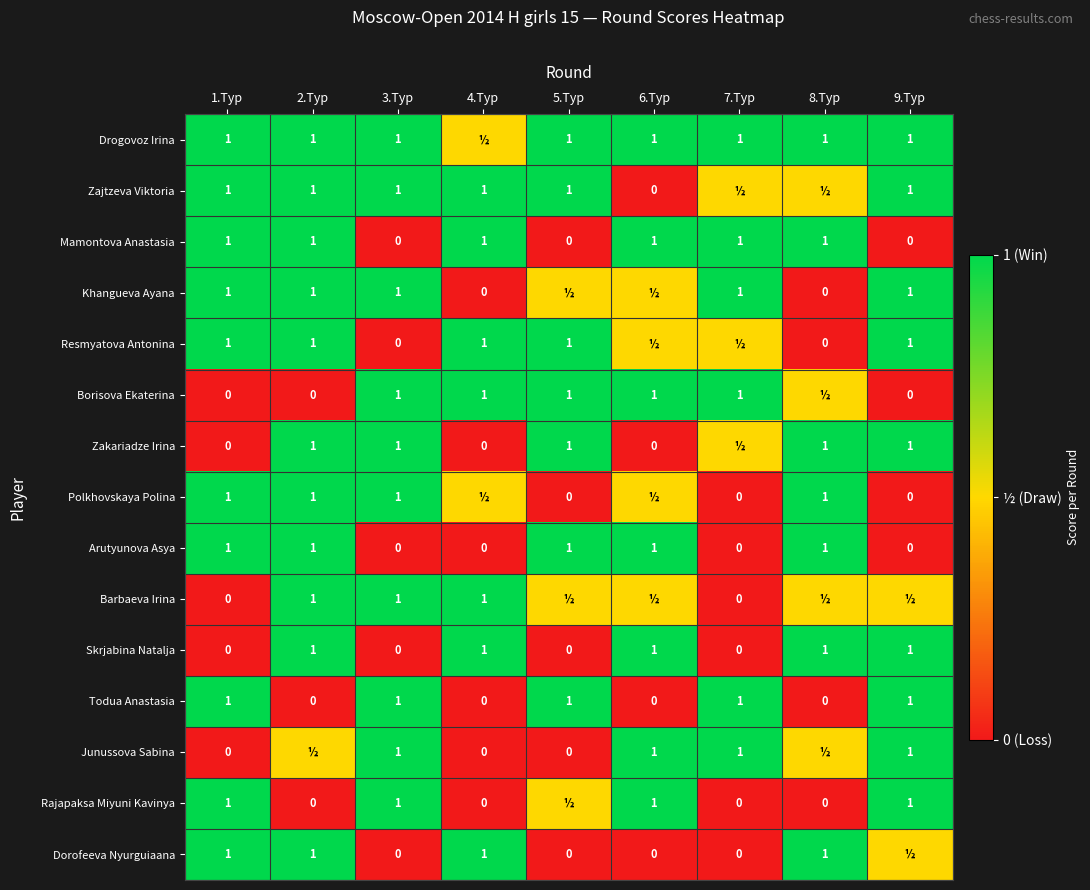

What is the greatest value displayed?

1.0